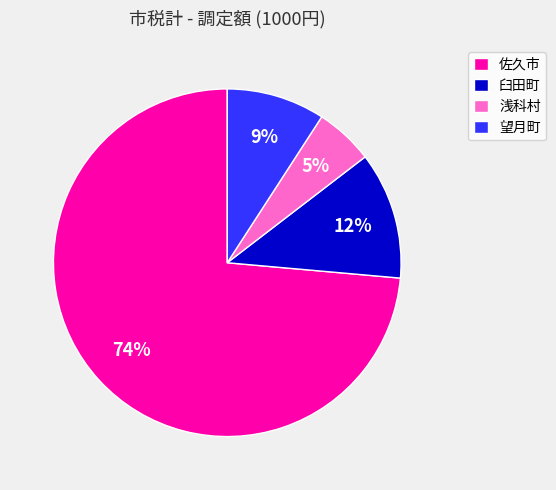

Does 佐久市 represent more than half of the total?

Yes